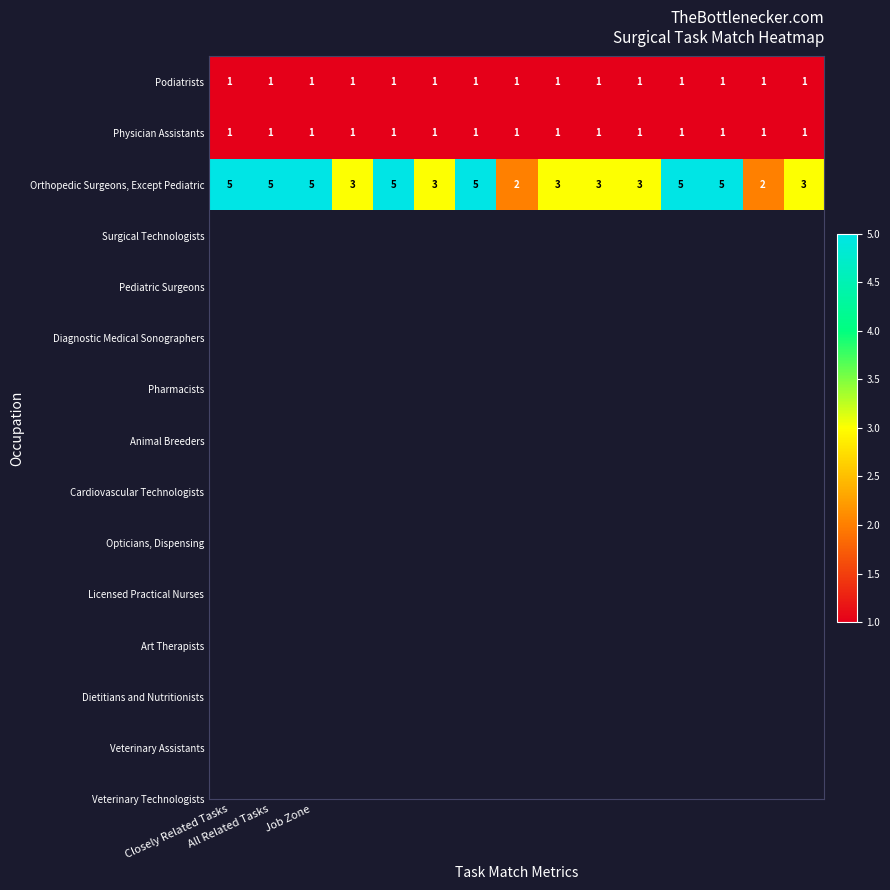

What is the sum of all Orthopedic Surgeons, Except Pediatric values?

57